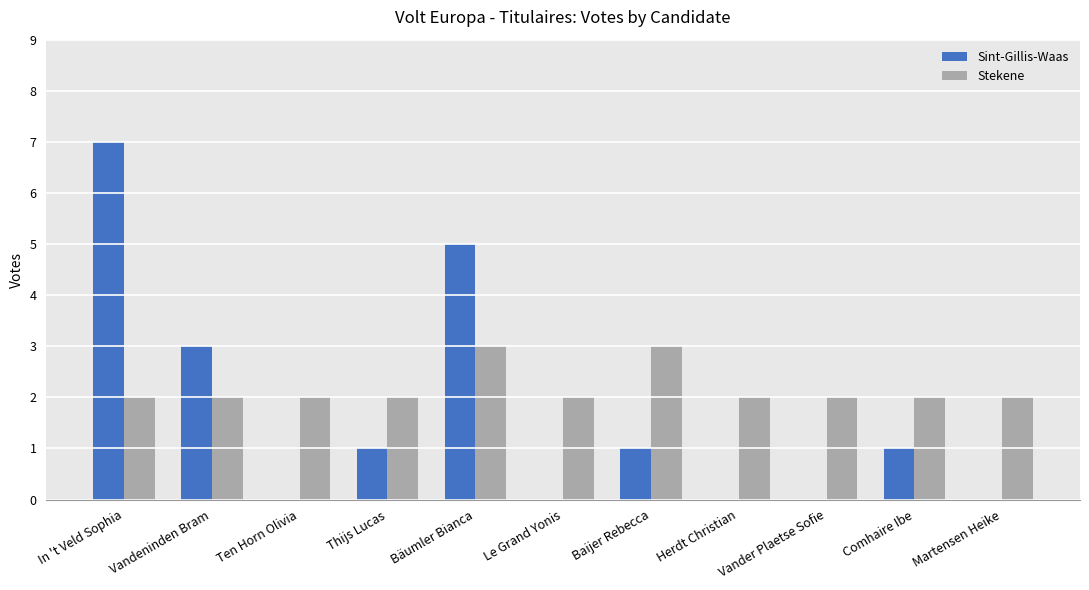

Which series changed the most between Vandeninden Bram and Le Grand Yonis?

Sint-Gillis-Waas